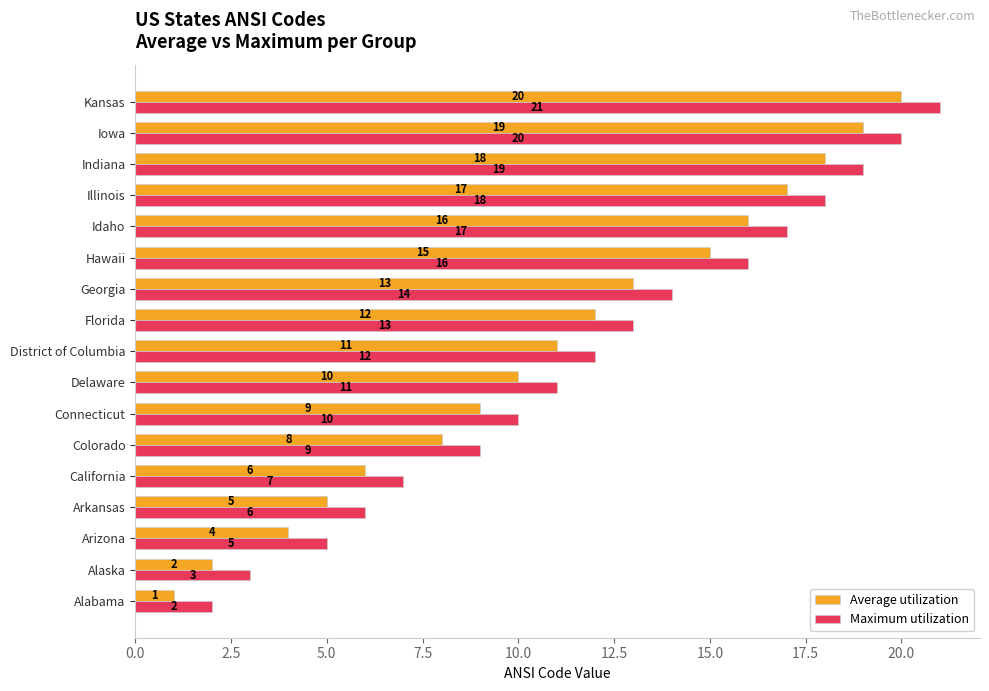

What is the lowest value of the Maximum utilization series?

2